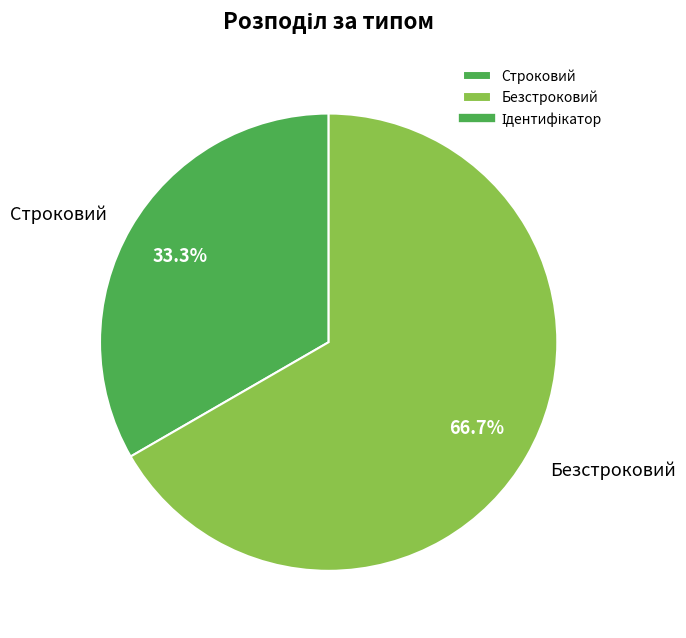

Do Безстроковий and Строковий together represent more than half of the pie?

Yes